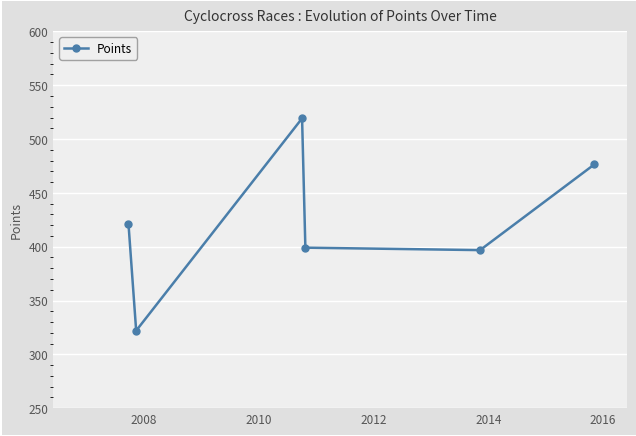

True or false: there are more than 0 points higher than both neighbors.

True